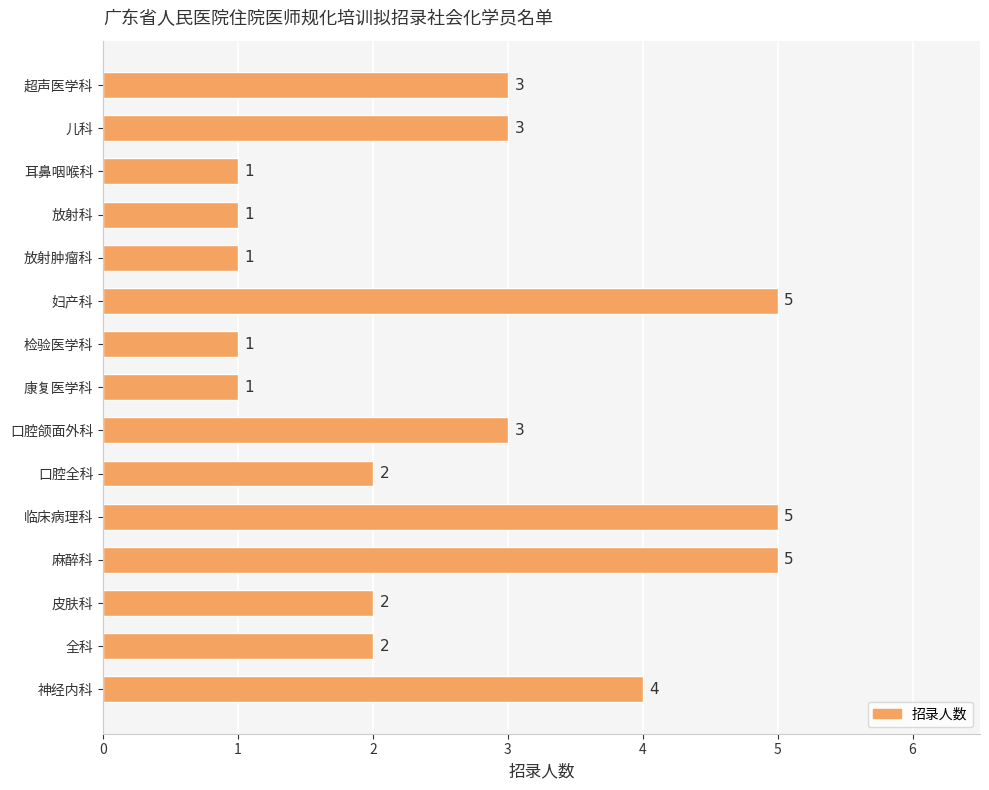

Does the chart contain stacked bars?

No